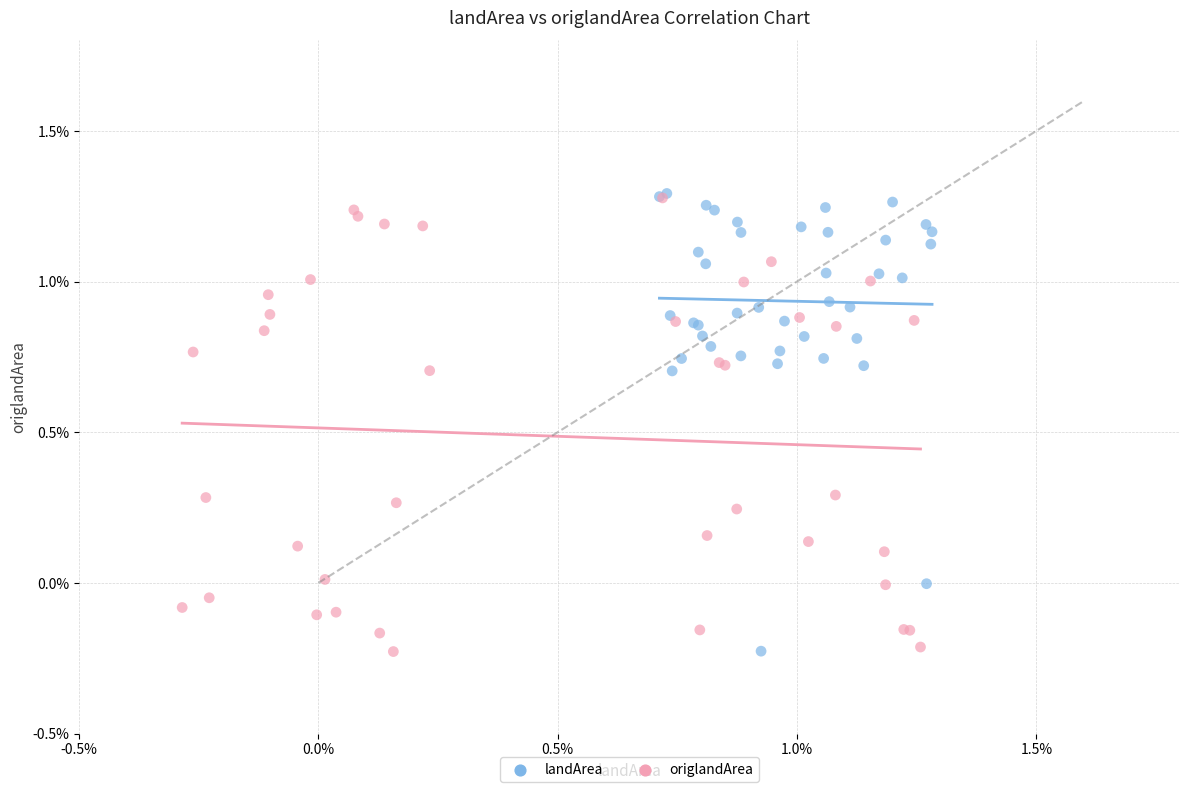

What are all the series names shown in the legend?

landArea, origlandArea